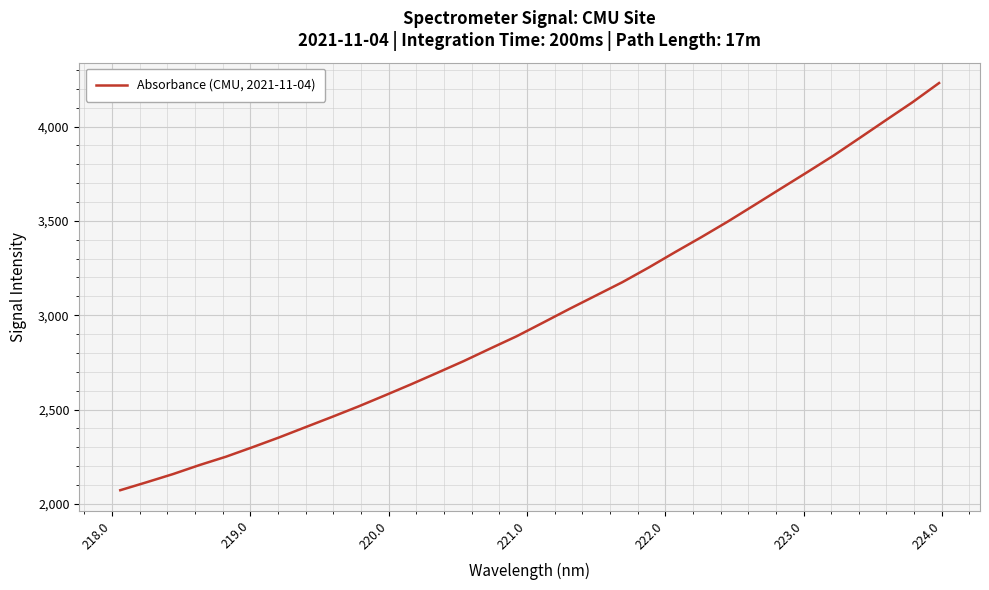

What is the minimum value shown in the chart?

2072.4